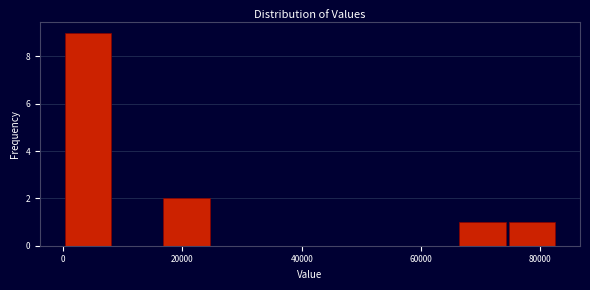

What is the height of the bar covering 16000 to 24000 on the x-axis? Neither the bar edges nor the heights are printed on the chart, so give them approximately, as read against the axes.

2